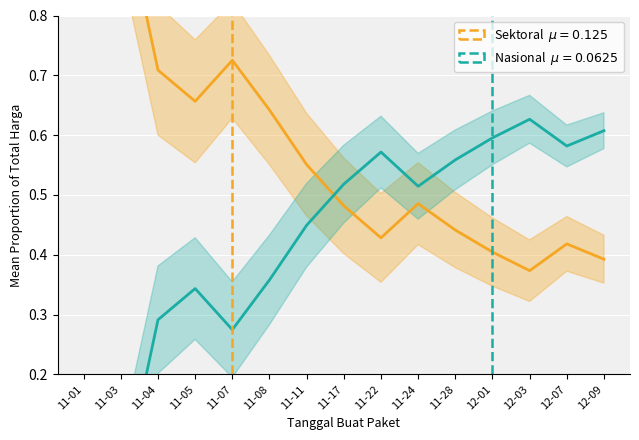

Reading right to left, extract all data points from this chart.

Total Harga (Sektoral): 12-09=0.4	12-07=0.4	12-03=0.4	12-01=0.4	11-28=0.4	11-24=0.5	11-22=0.4	11-17=0.5	11-11=0.6	11-08=0.6	11-07=0.7	11-05=0.7	11-04=0.7	11-03=1.0	11-01=1.0
Total Harga (Nasional): 12-09=0.6	12-07=0.6	12-03=0.6	12-01=0.6	11-28=0.6	11-24=0.5	11-22=0.6	11-17=0.5	11-11=0.4	11-08=0.4	11-07=0.3	11-05=0.3	11-04=0.3	11-03=0.0	11-01=0.0